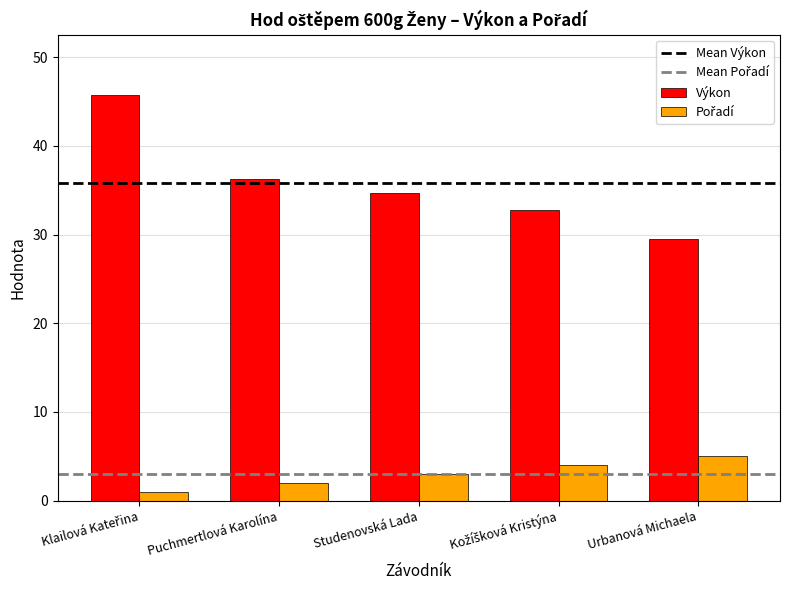

True or false: Výkon has a value of 47.7 at Urbanová Michaela.

False